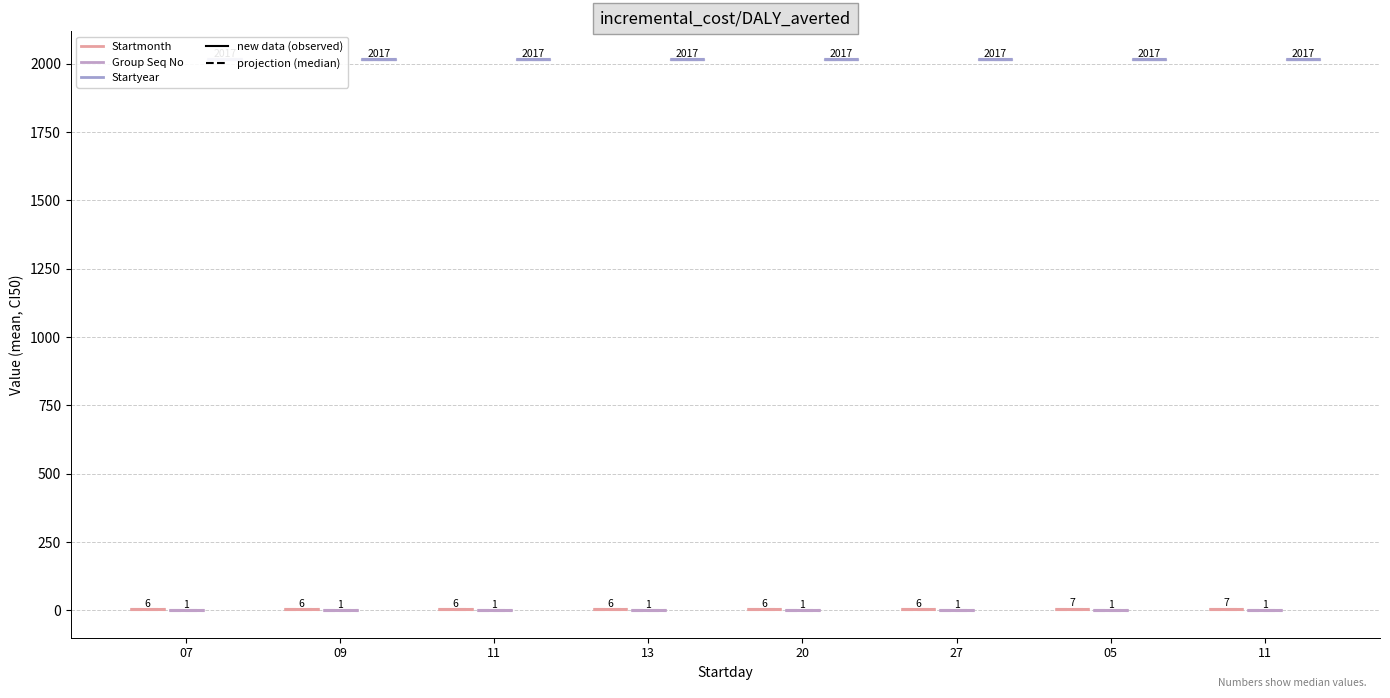

Which category has the lowest value across all series?

07